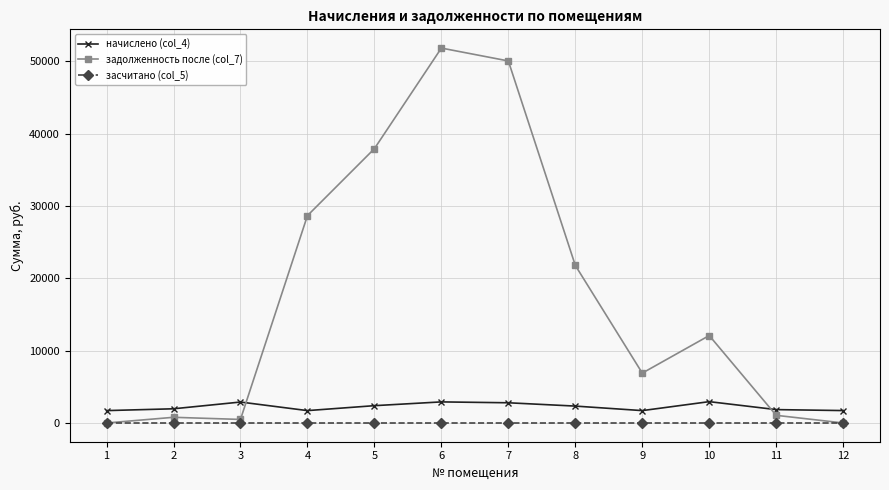

The value of задолженность после (col_7) at 9 is 1646.6. True or false?

False